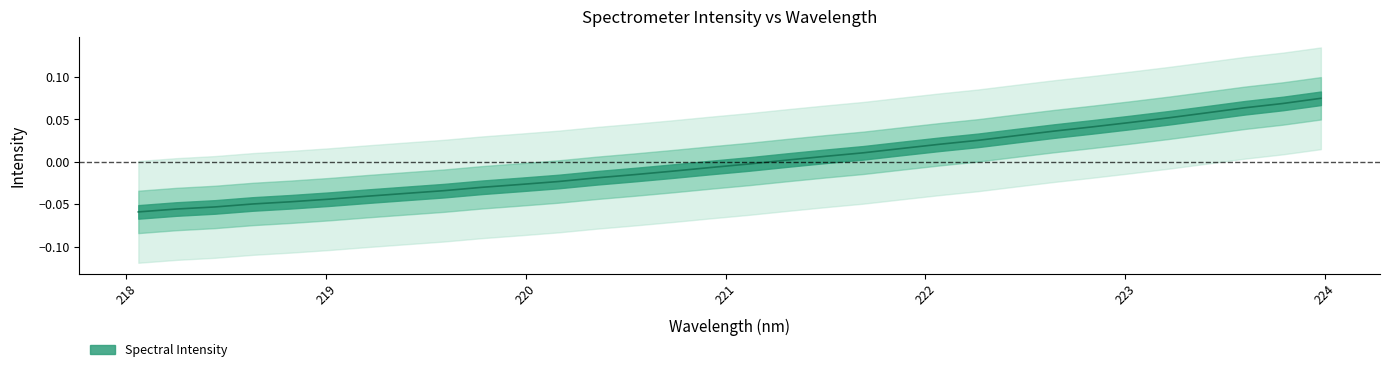

What position from the right is 223.2172?

5